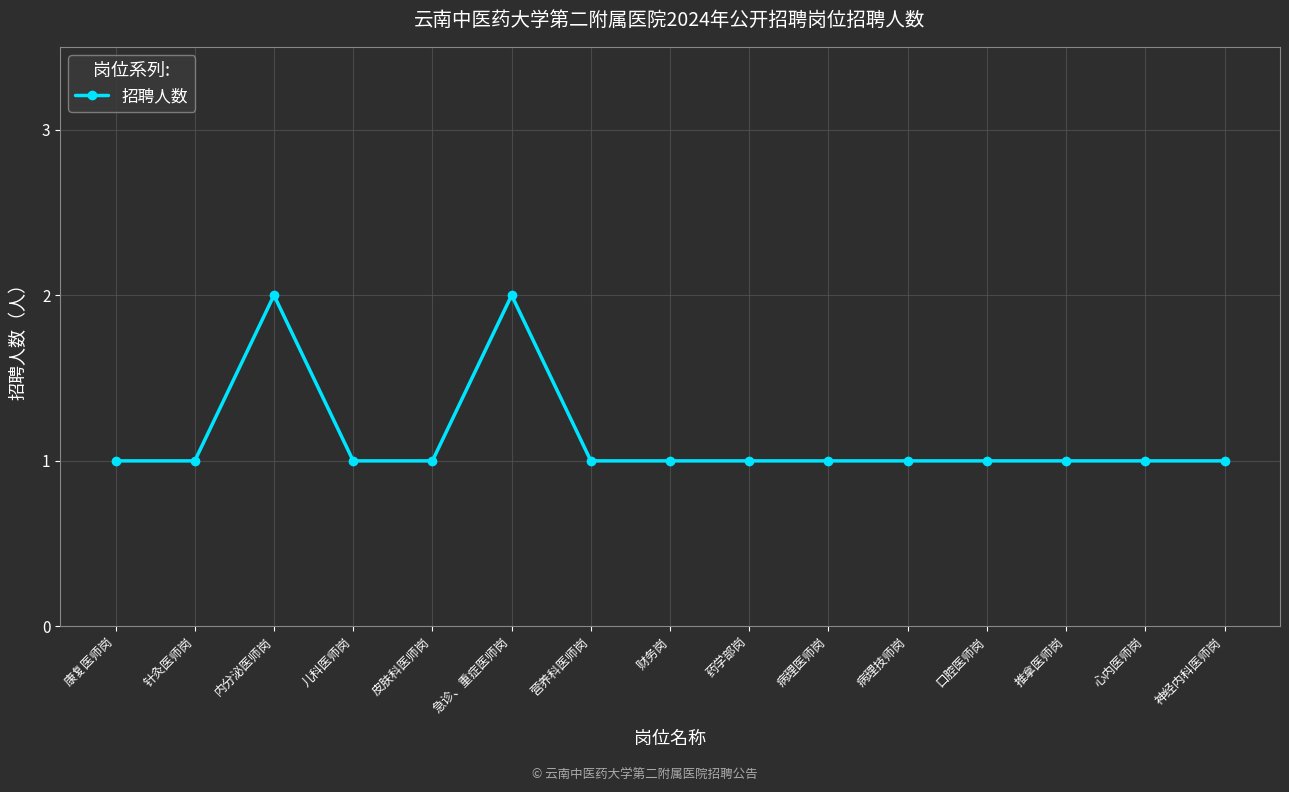

The value at 病理医师岗 is 1. True or false?

True